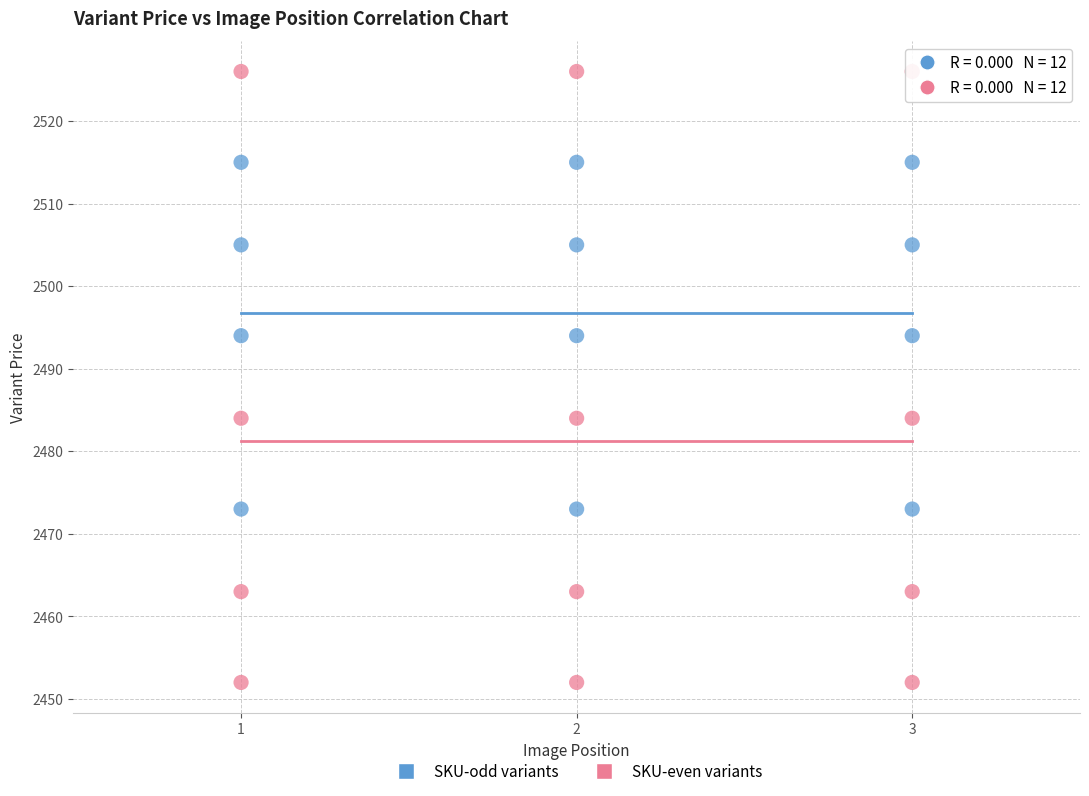

Across all data points, what is the range of Y values (max minus min)?

74